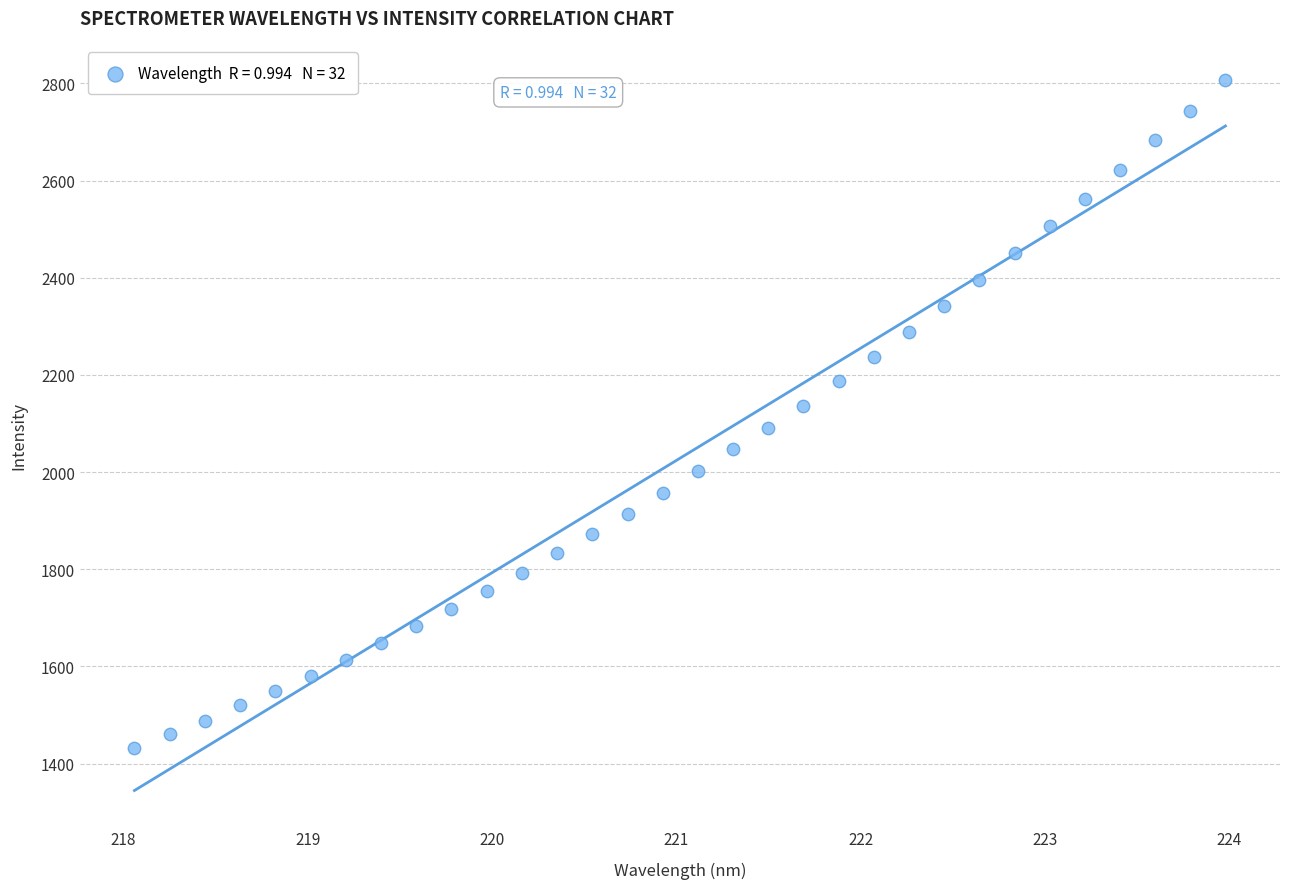

What is the range of X values (max minus min)?

5.9